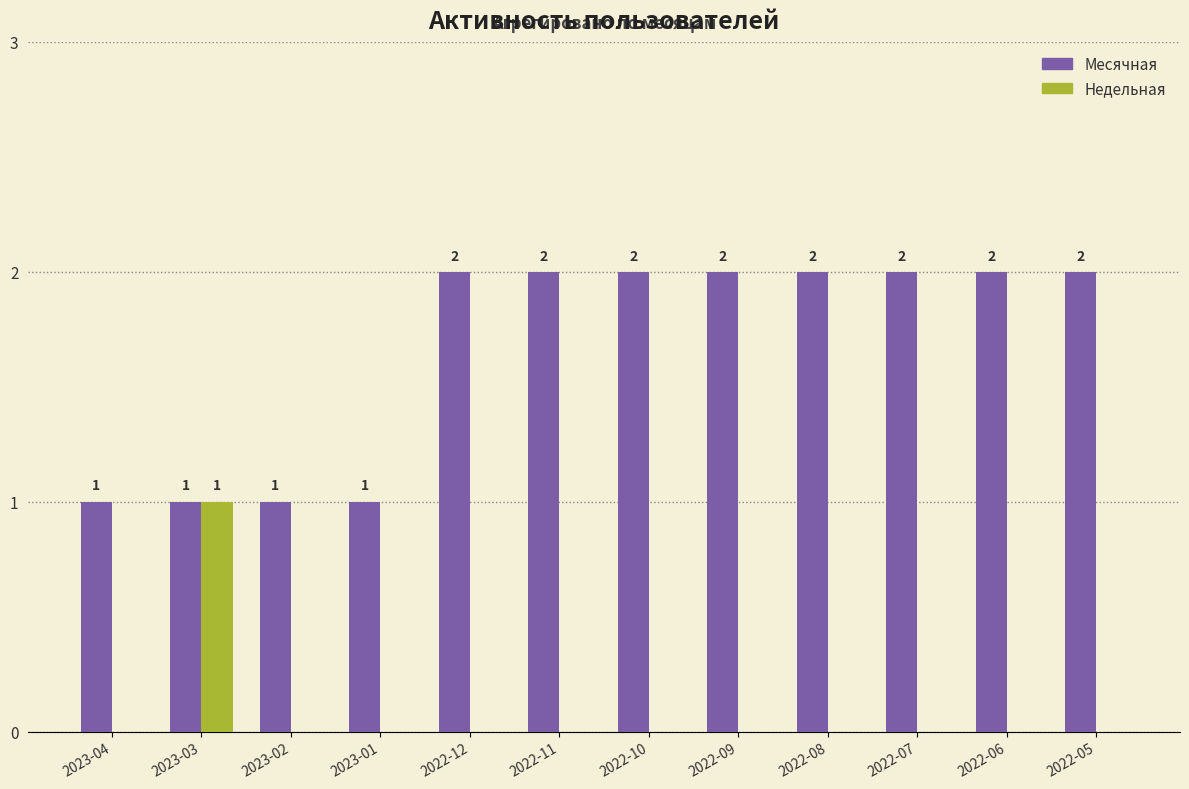

Is it true that Месячная equals 3 at 2022-12?

False